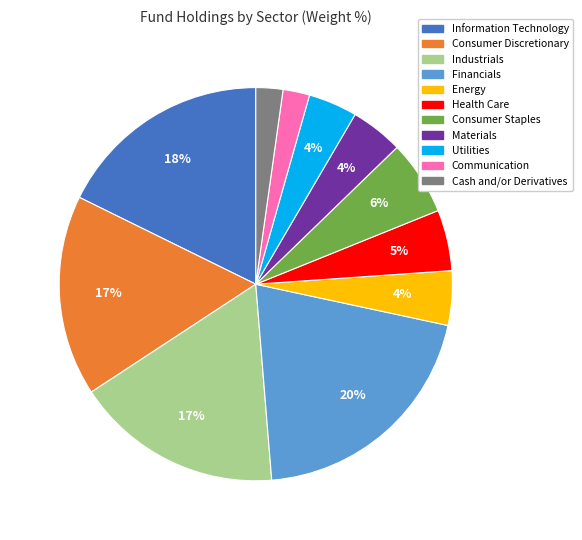

To the nearest percent, what percentage of the pie is Energy?

4%